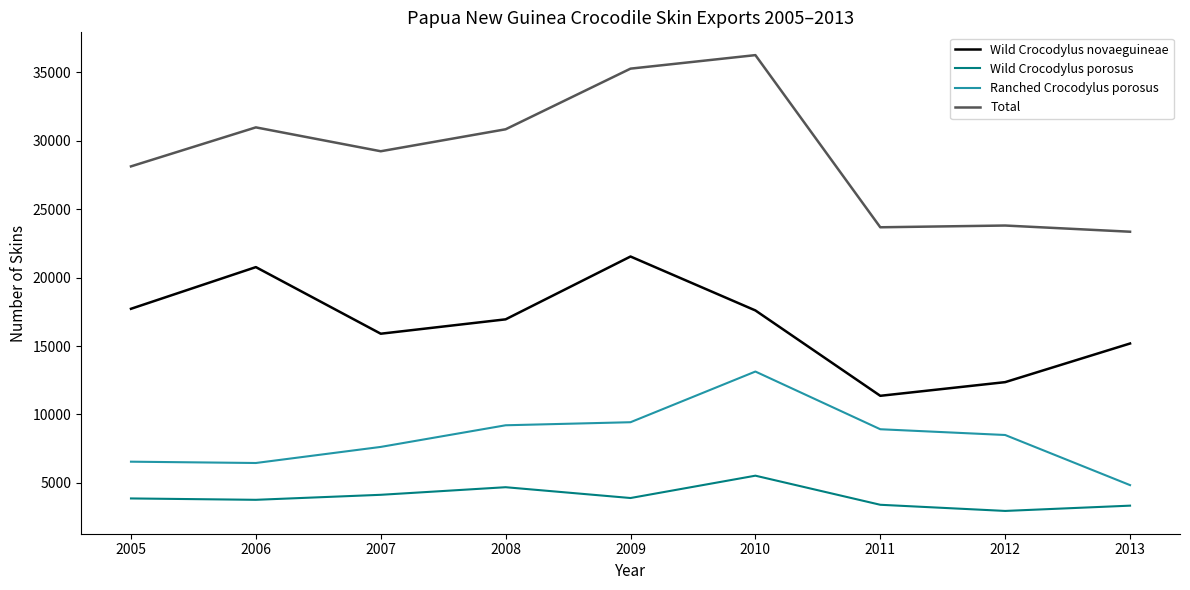

True or false: Wild Crocodylus novaeguineae and Total intersect in this chart.

False